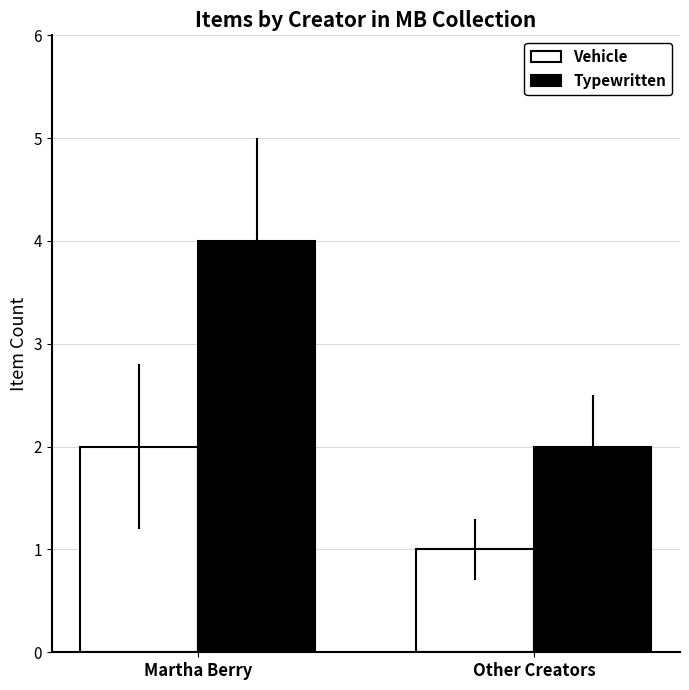

How many groups of bars are there?

2